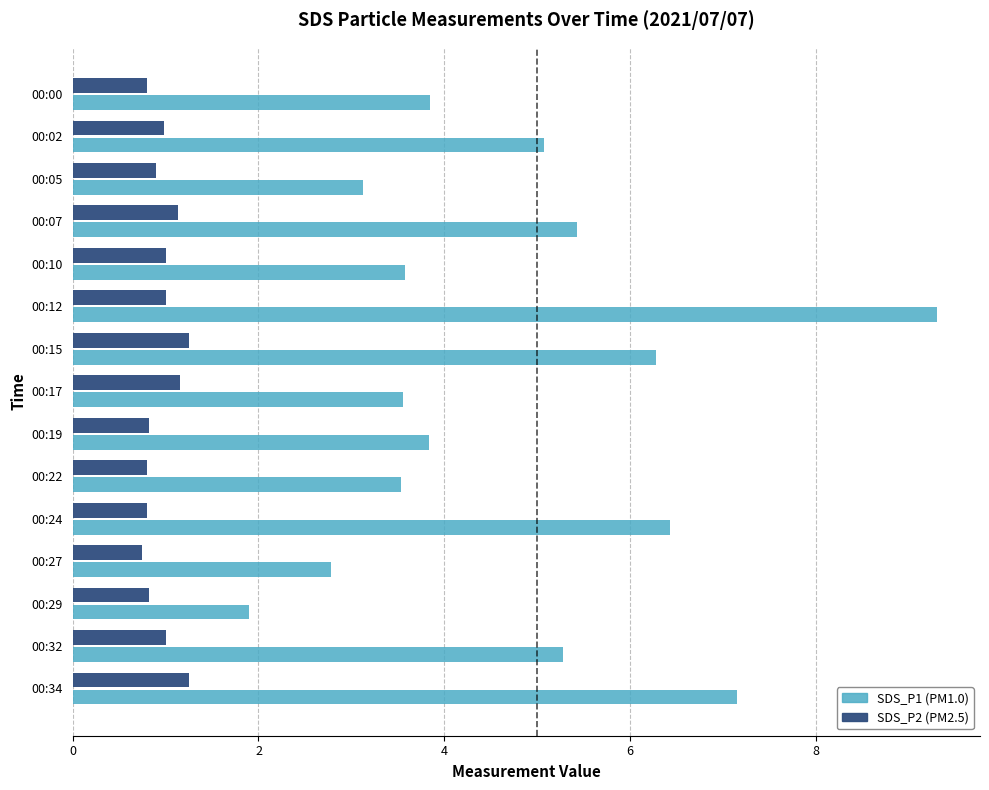

What is the total value across all series at 00:32?

6.3